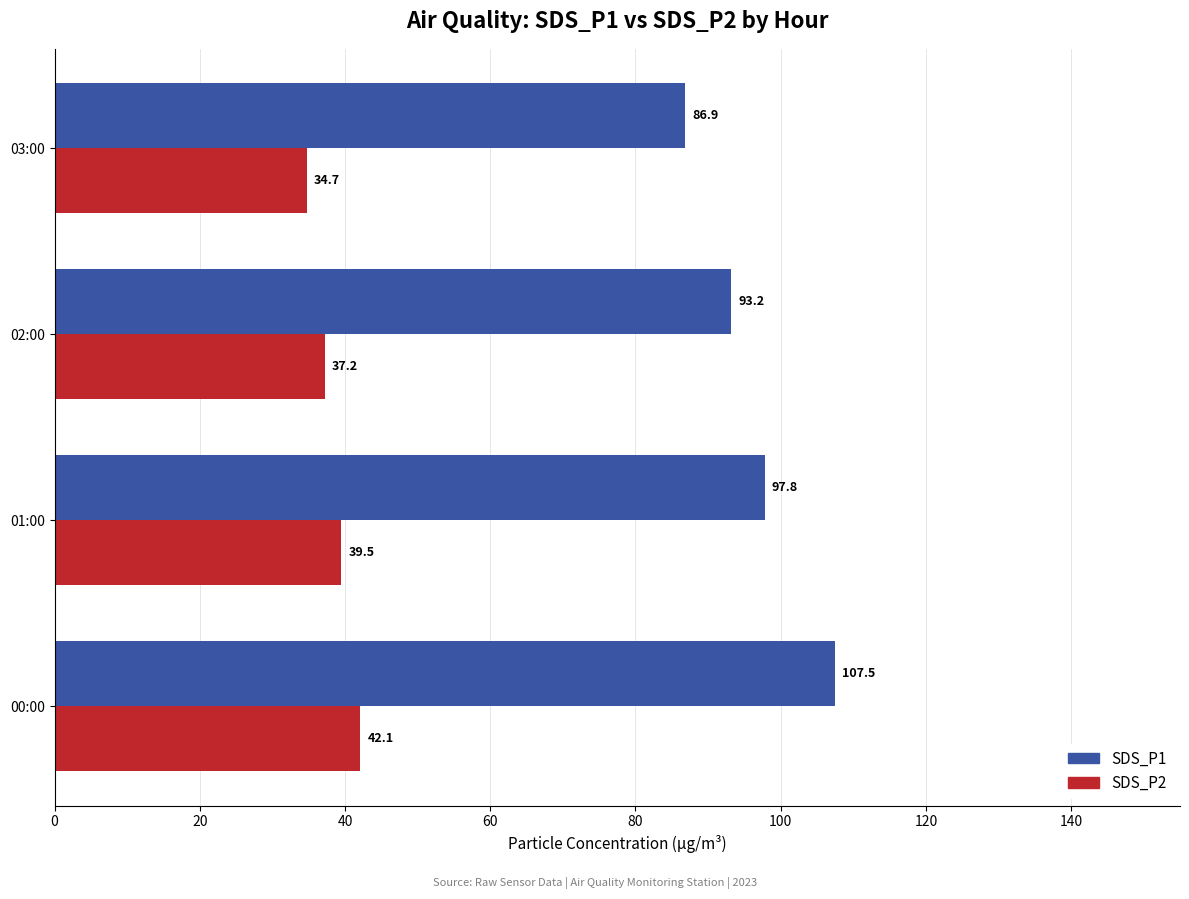

Is it true that SDS_P2 equals 46.3 at 03:00?

False